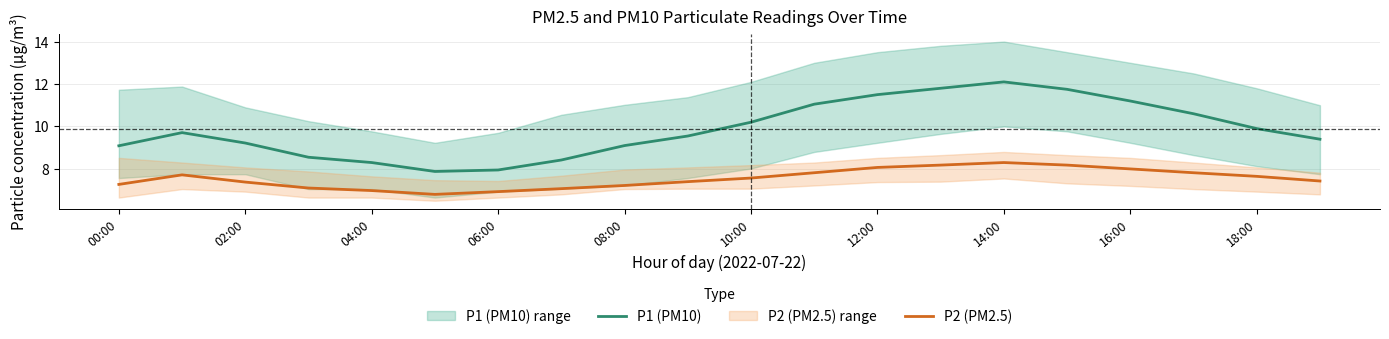

True or false: P2 (PM2.5) has more than 1 interior local peaks.

True